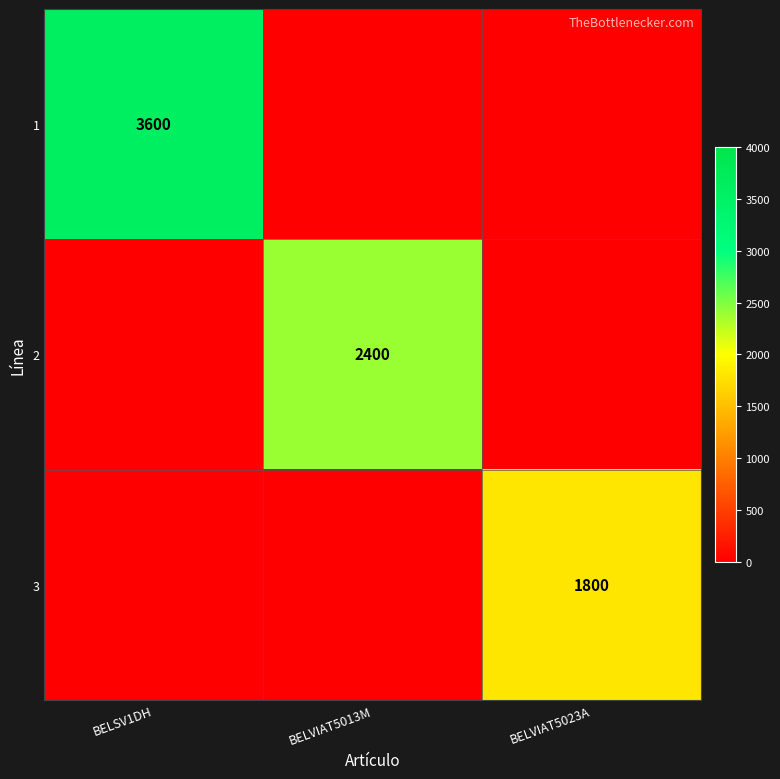

At which category is the sum across all series the highest?

BELSV1DH